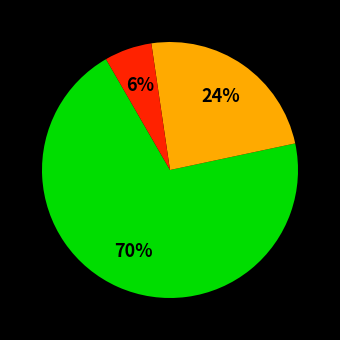

Is there a majority slice in this chart?

Yes